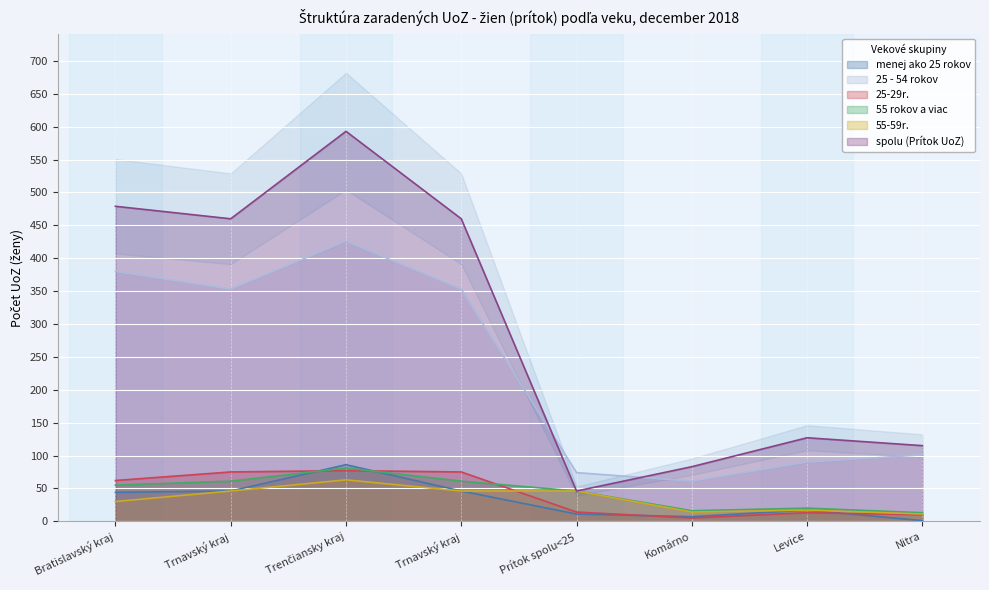

What is the sum of the spolu (Prítok UoZ) values at Komárno and Bratislavský kraj?

562